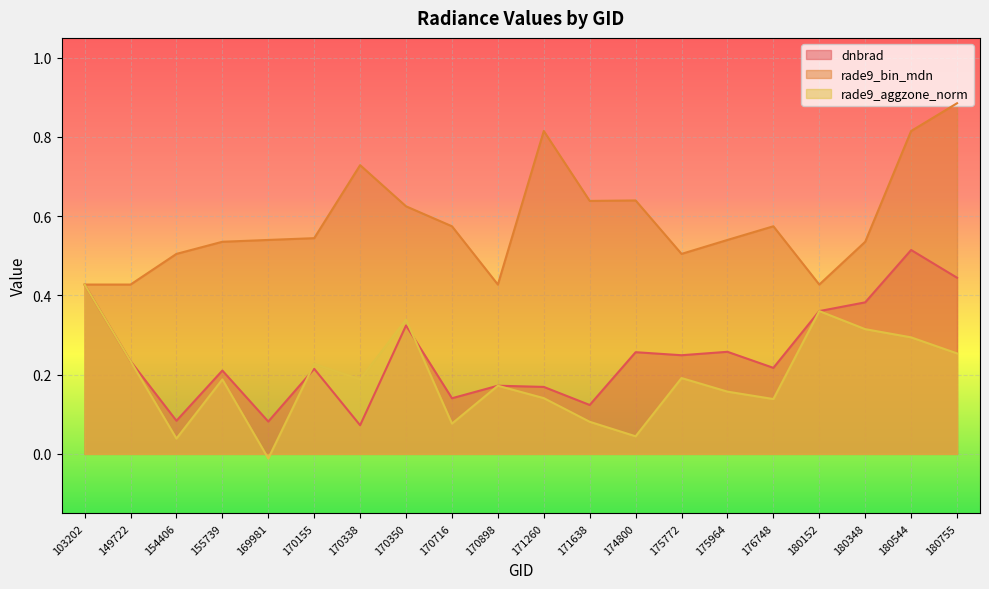

How many lines are shown in the chart?

3